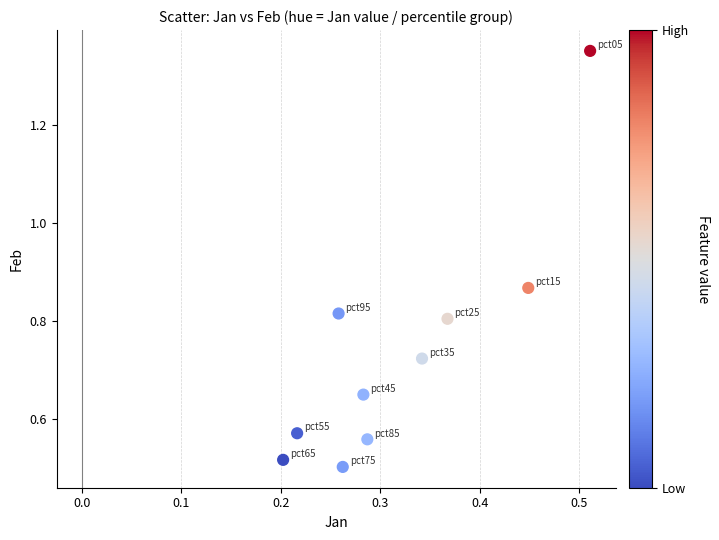

What is the range of X values (max minus min)?

0.3